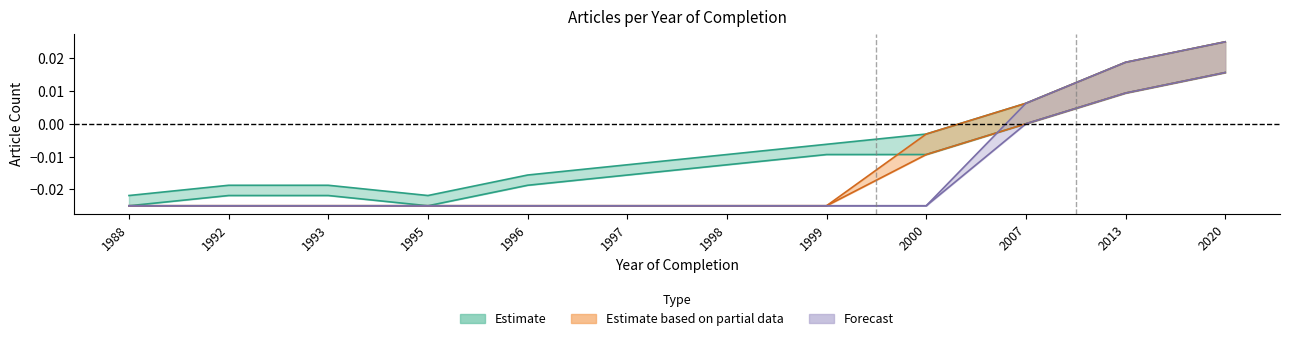

How many values in the Forecast series exceed 0?

3